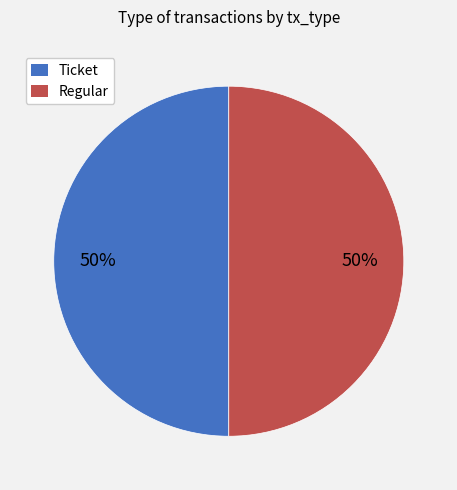

Is it true that Ticket is 58% of the pie?

False